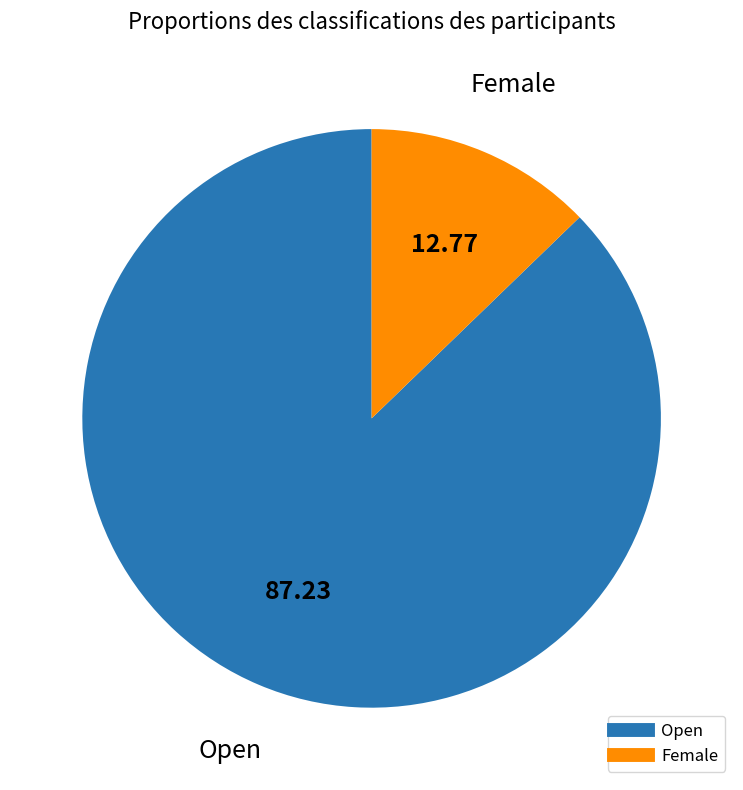

Is there any slice that represents more than half of the pie?

Yes